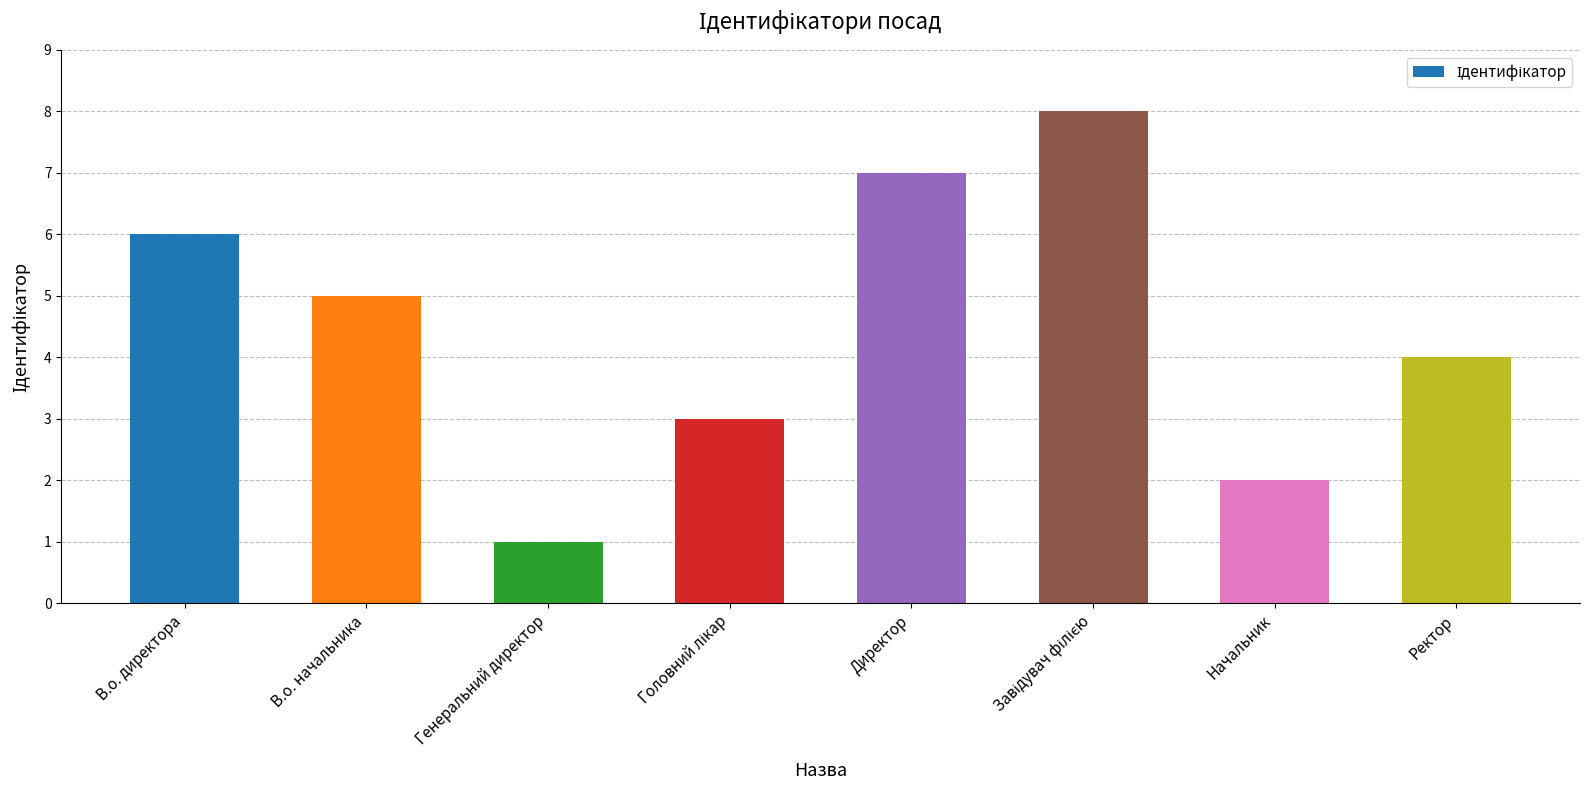

The chart shows a value of 2 at Начальник. True or false?

True